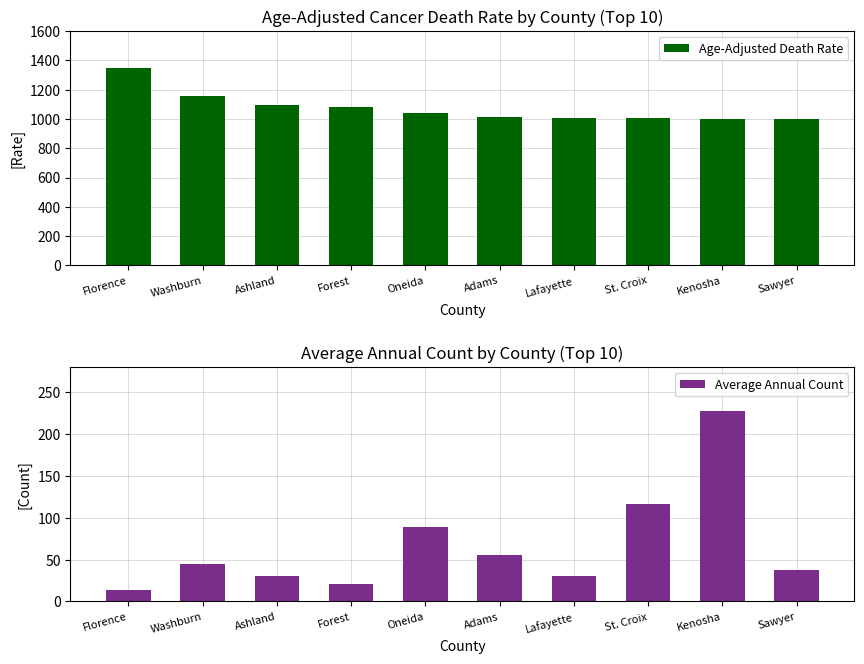

What are all the series names shown in the legend?

Age-Adjusted Death Rate, Average Annual Count